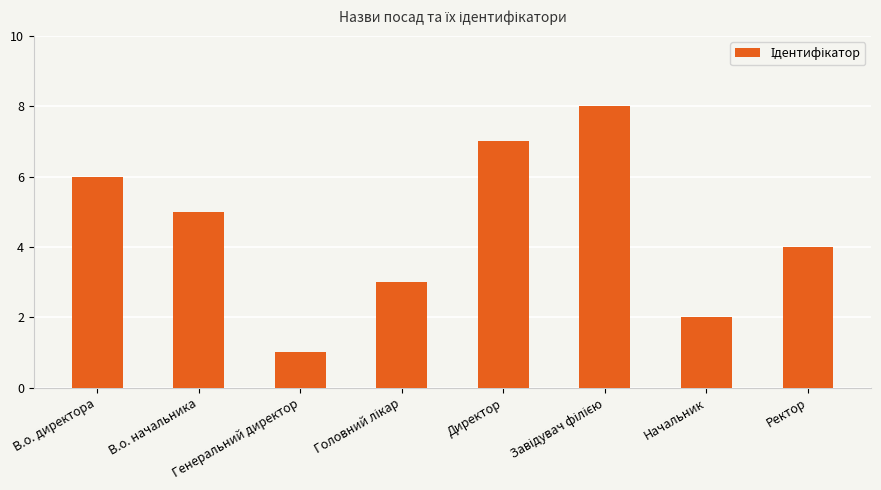

What is the greatest value displayed?

8